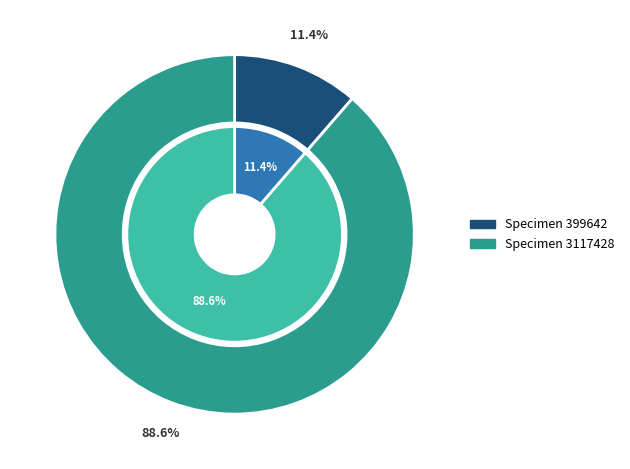

To the nearest percent, what is the difference between the largest and smallest slice percentages?

77%